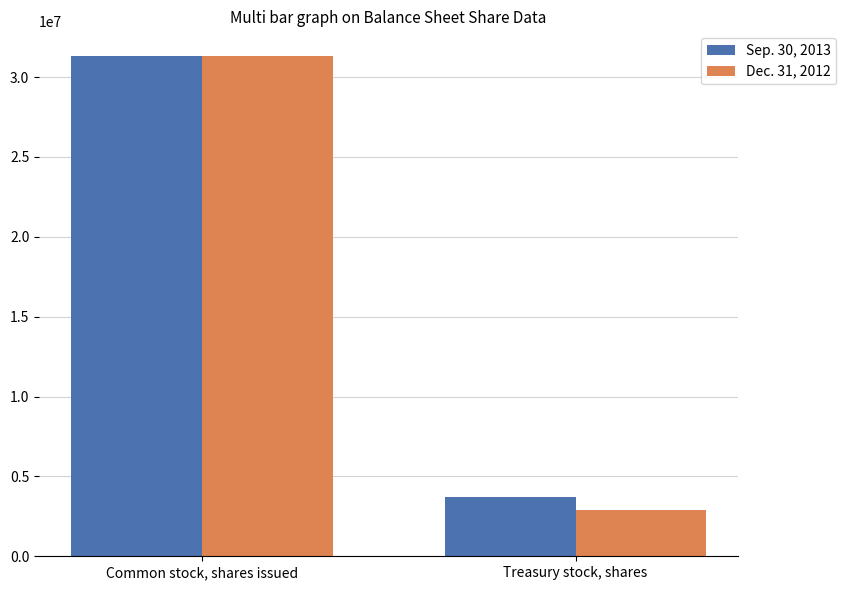

Which category has the highest value in the Sep. 30, 2013 series?

Common stock, shares issued